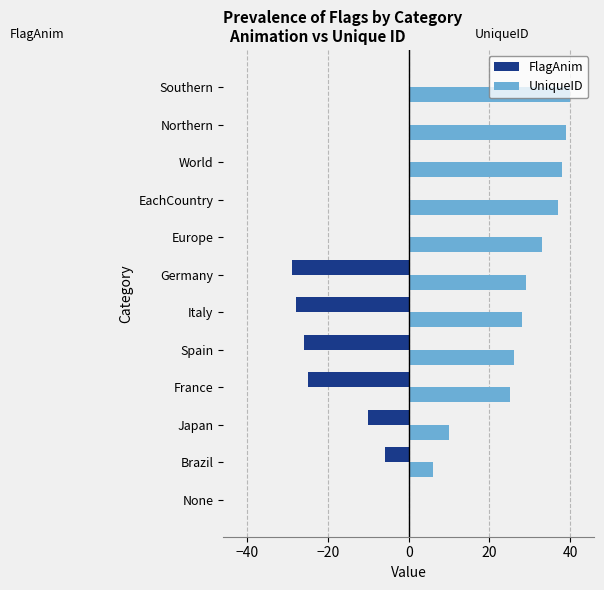

At which label does UniqueID reach its peak?

Southern